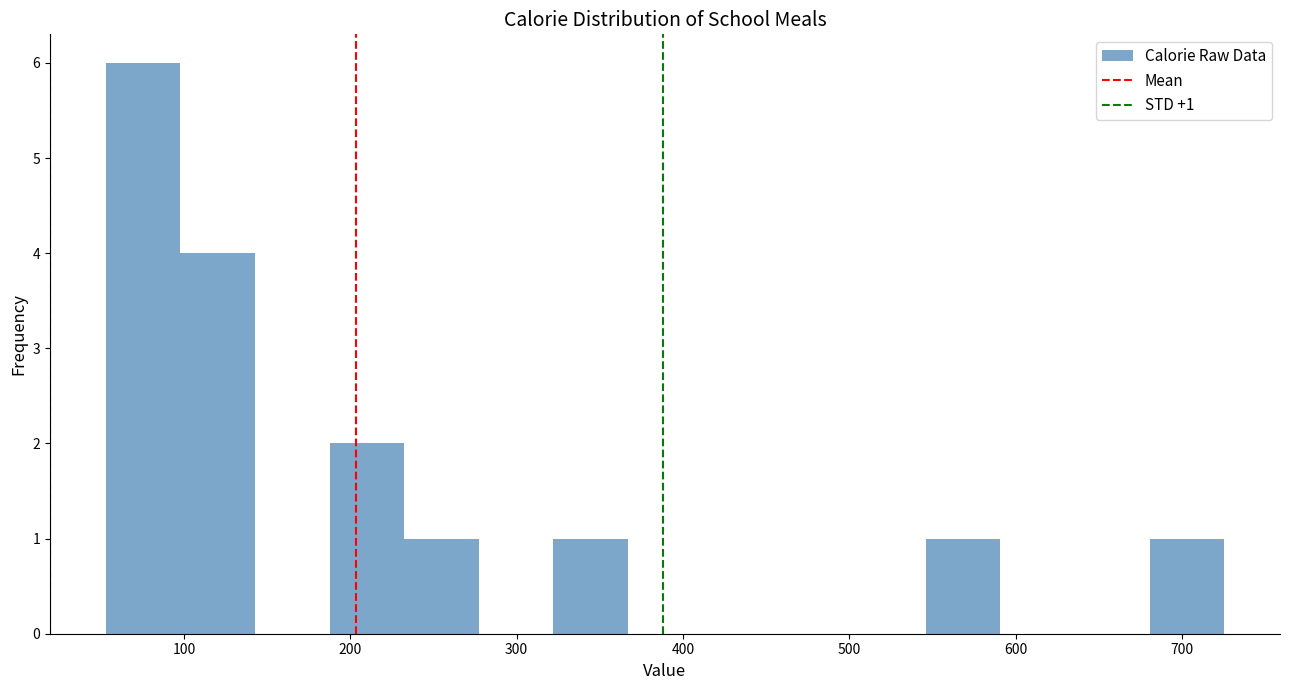

Over which range of the x-axis is the bar tallest?

50 to 100